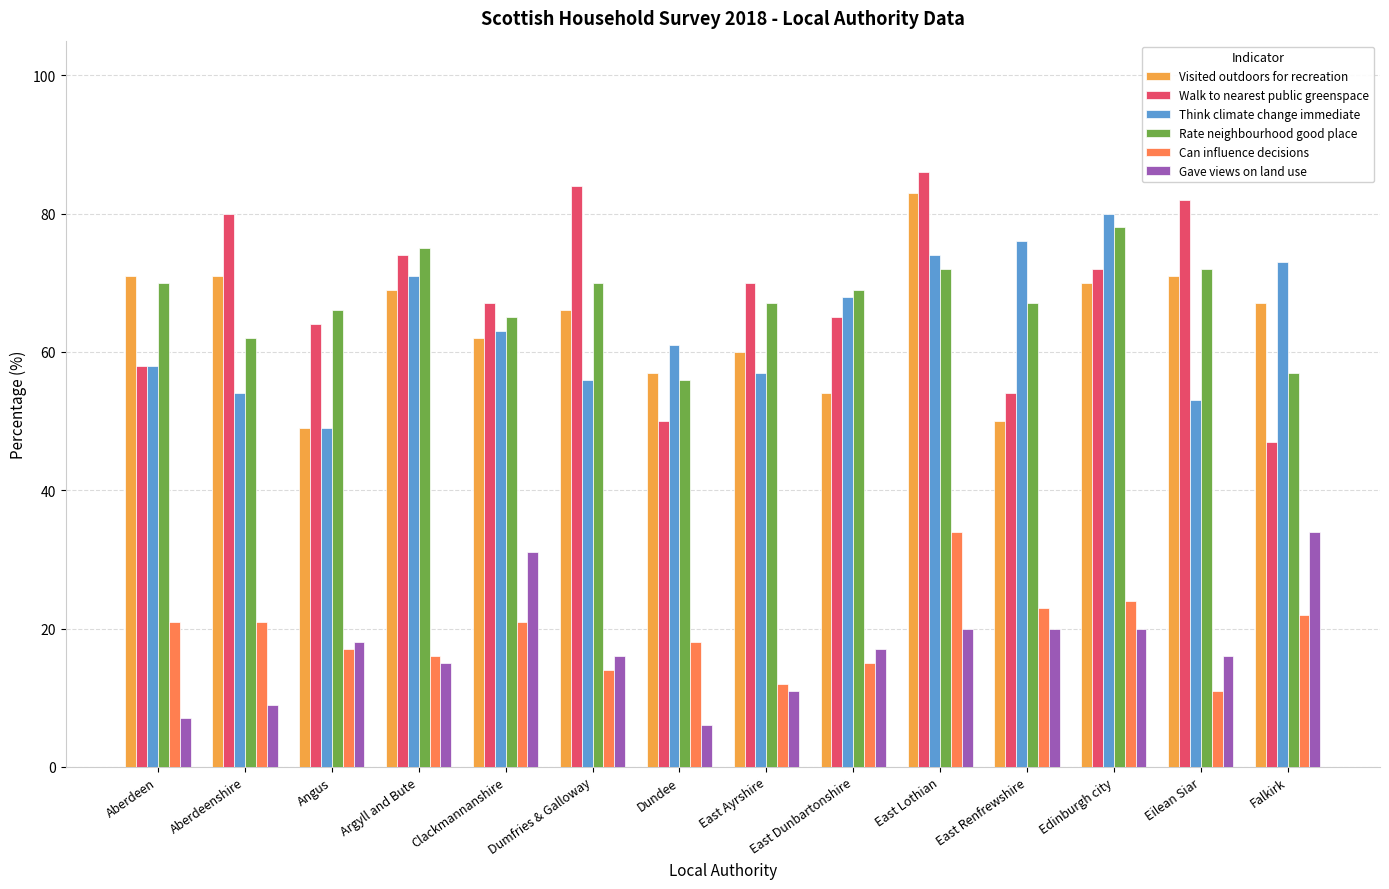

How many categories are shown in the chart?

14